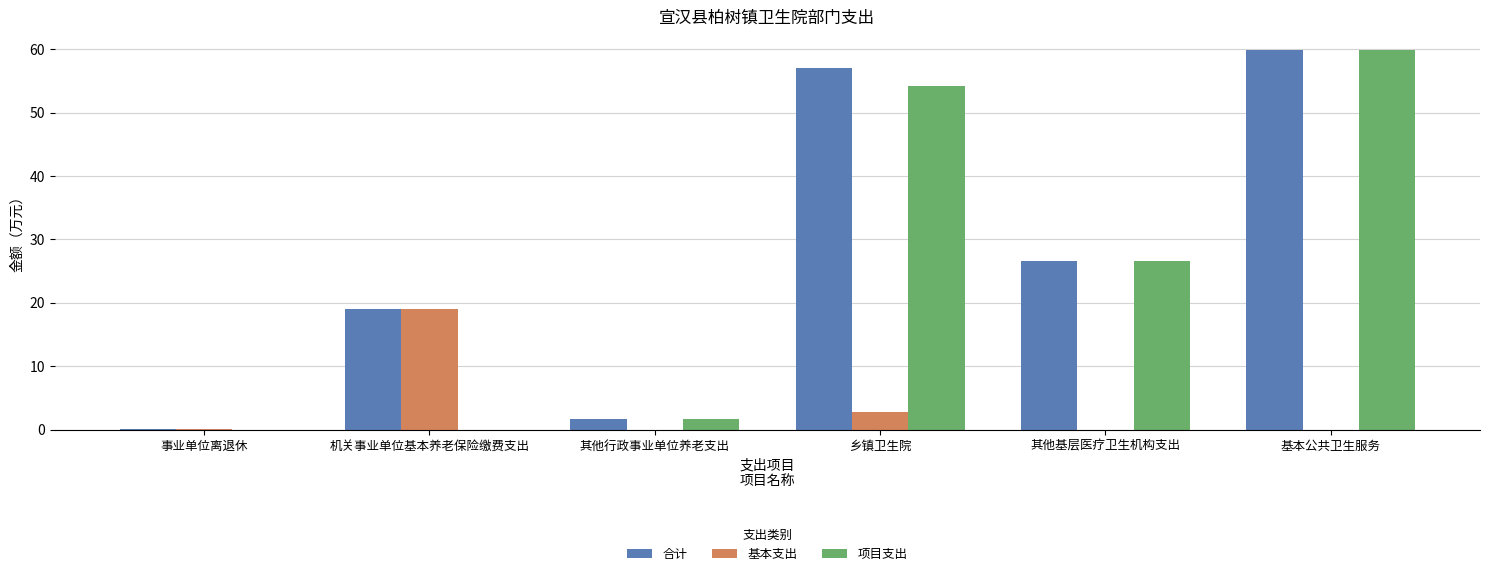

What is the average value of the 项目支出 series?

23.7